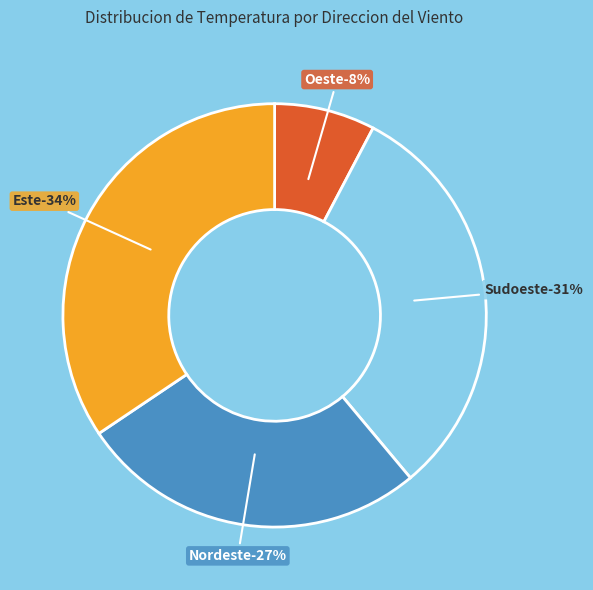

Does Nordeste represent more than half of the total?

No